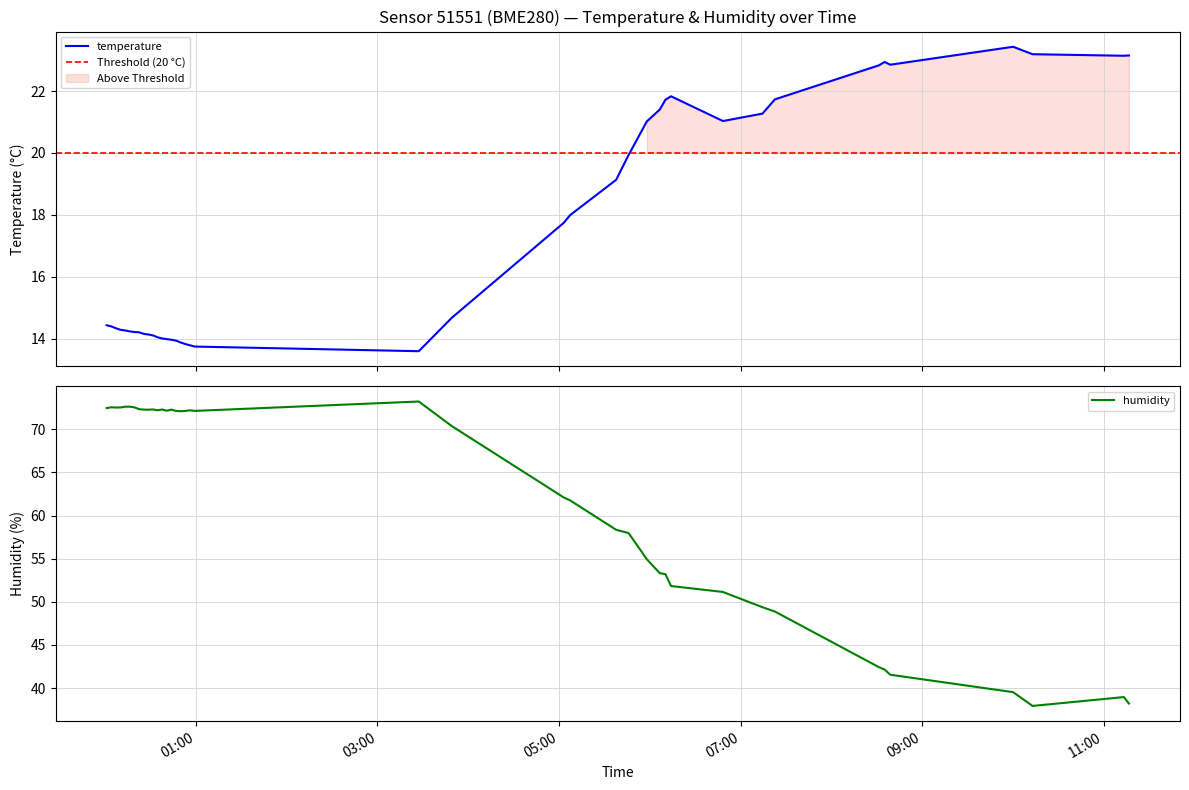

What is the minimum value for temperature?

13.6